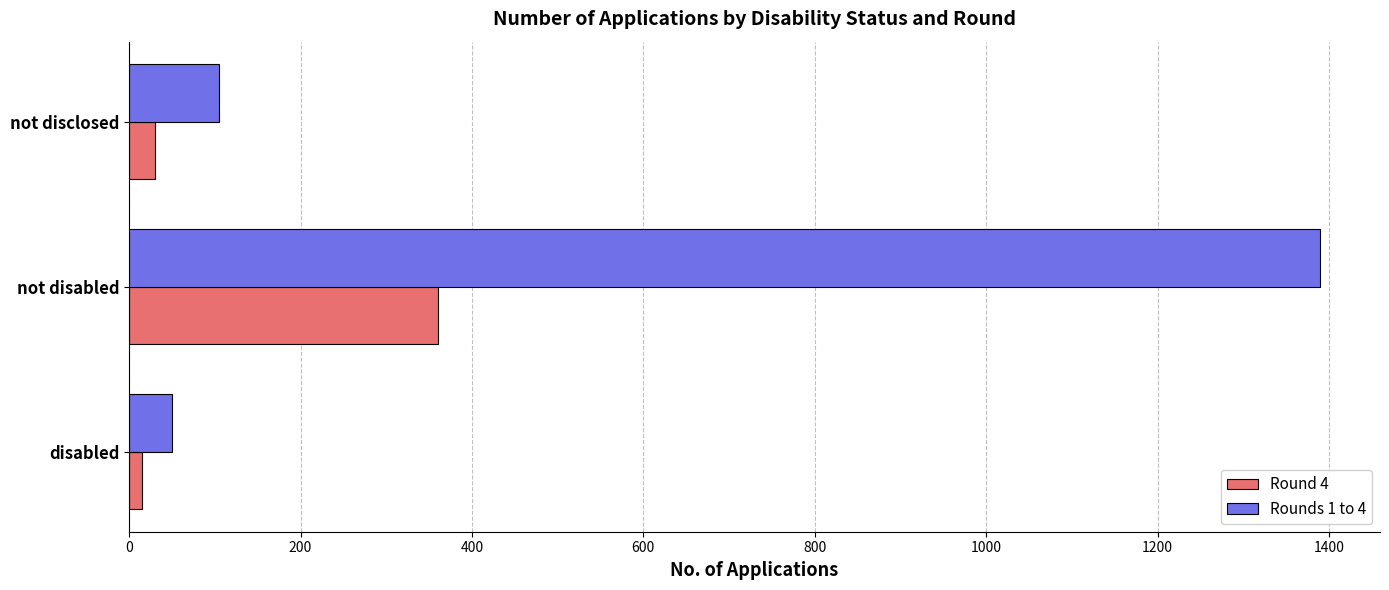

The Rounds 1 to 4 series shows 1390 at not disabled. True or false?

True